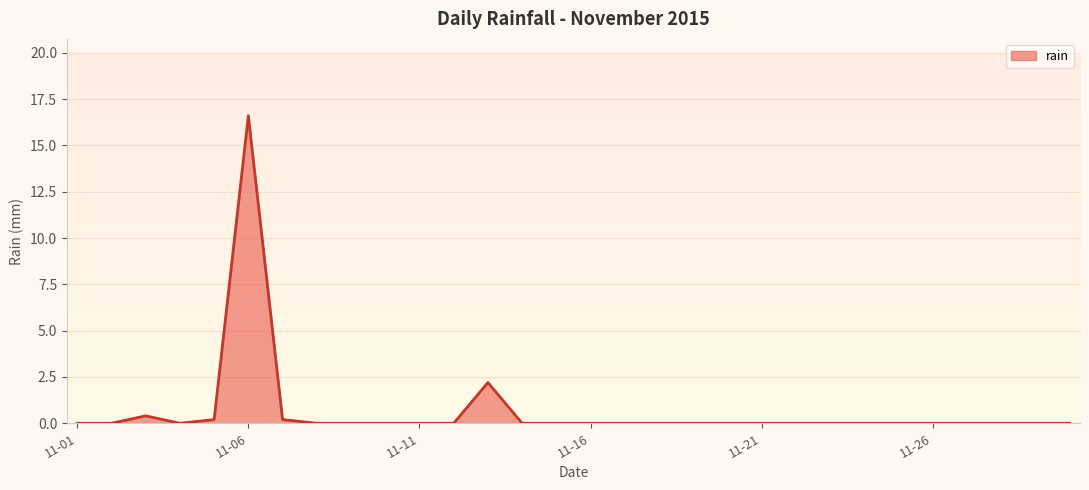

What is the difference between the maximum and minimum values?

16.6